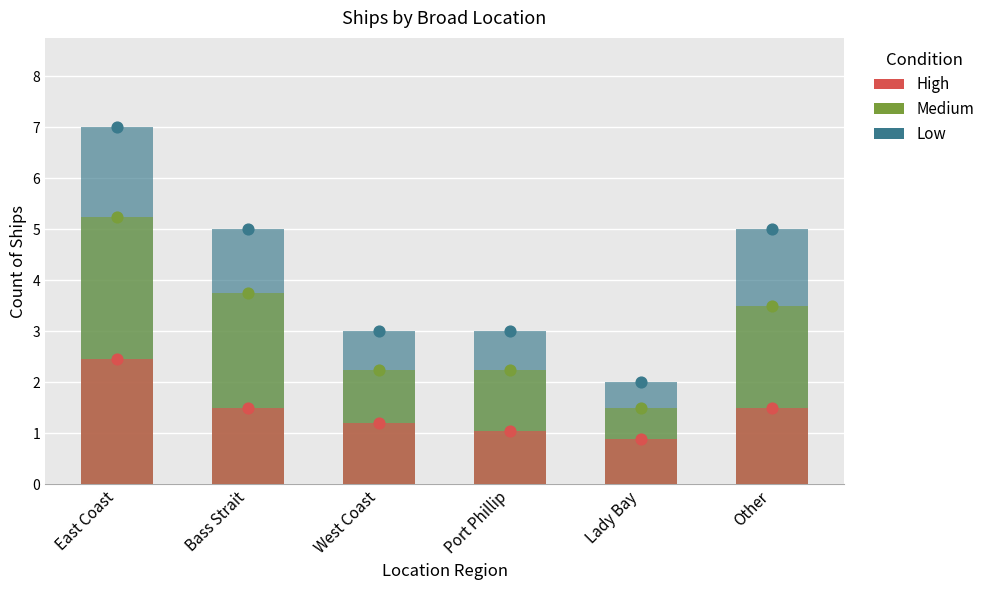

At how many categories does at least one series exceed 6?

1